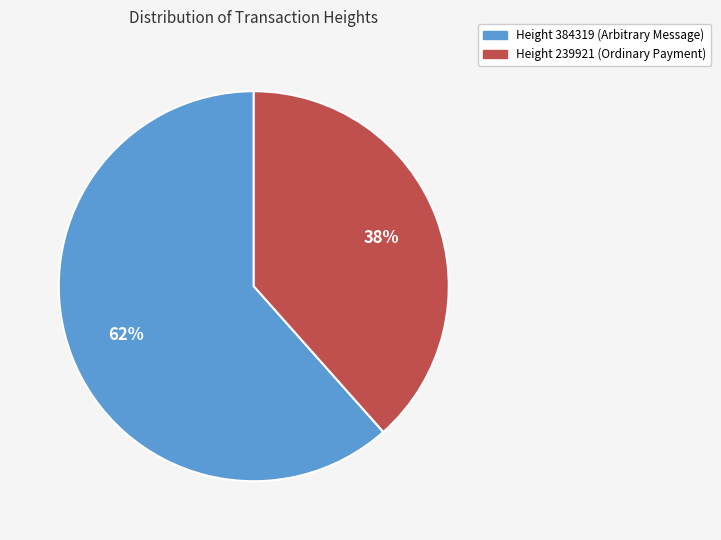

Count the number of slices in the pie.

2